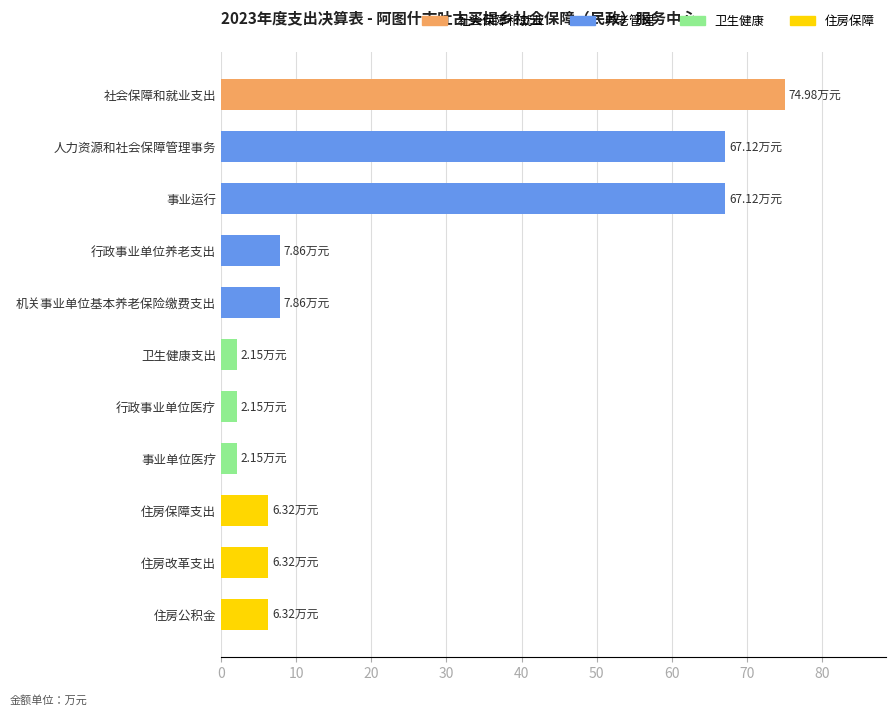

What is the sum of the values at 住房改革支出 and 住房保障支出?

12.6